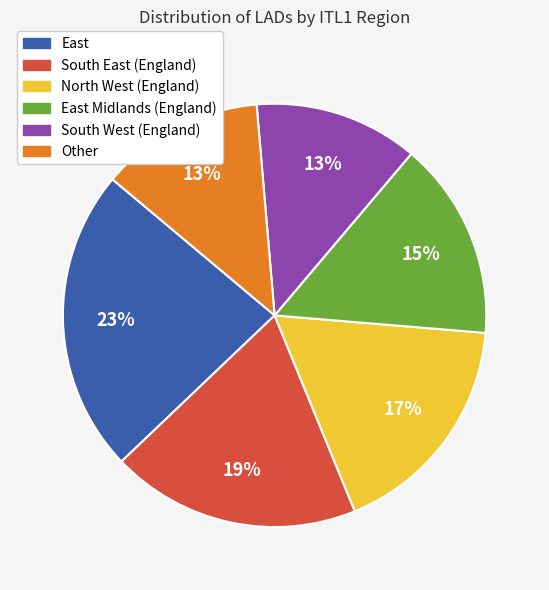

Does any single category account for the majority?

No